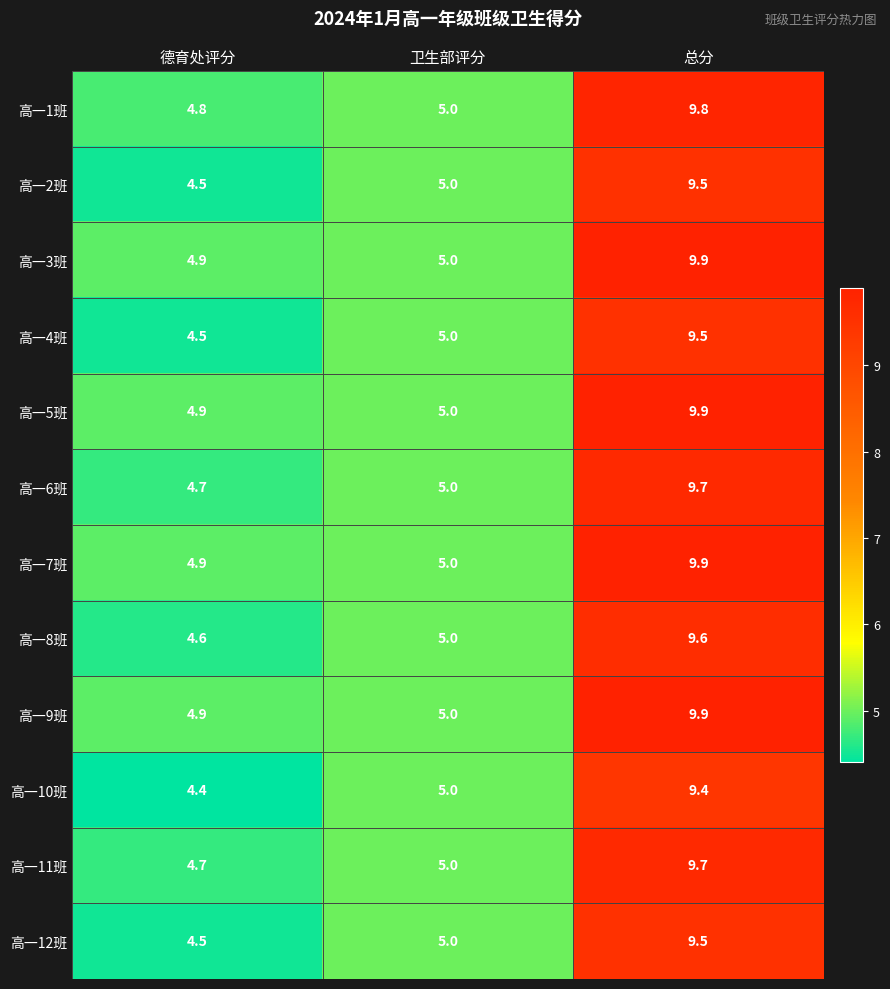

What is the difference between the 高一3班 values at 德育处评分 and 总分?

5.0